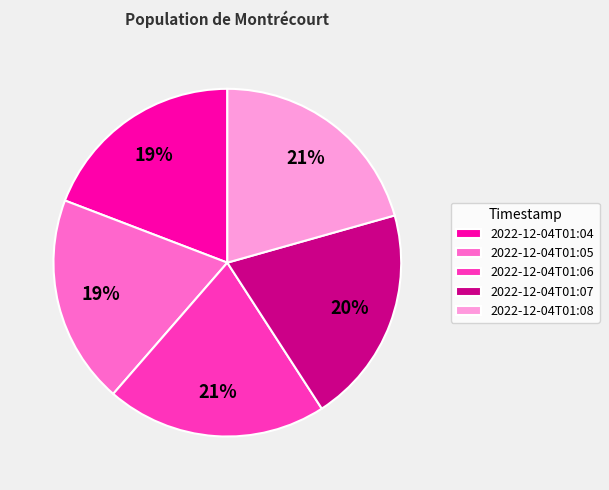

What percentage is the 2022-12-04T01:08 slice, to the nearest percent?

21%